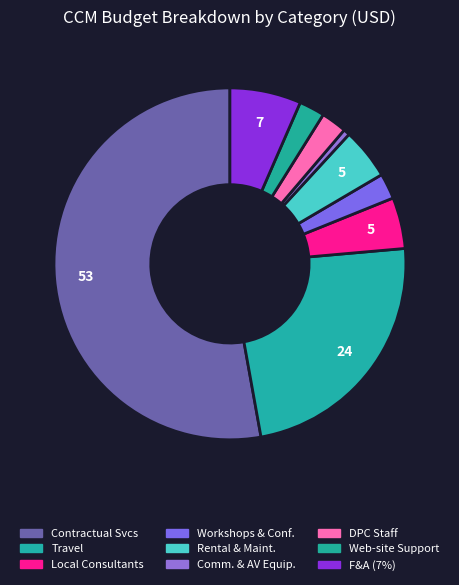

How many slices are in this pie chart?

9